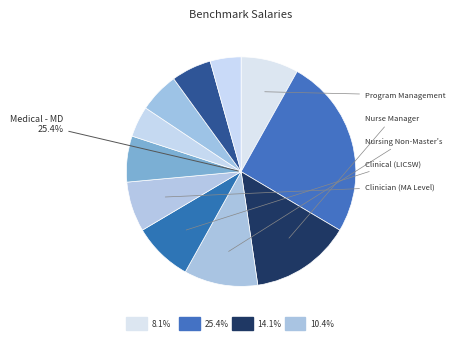

How many slices are in this pie chart?

11